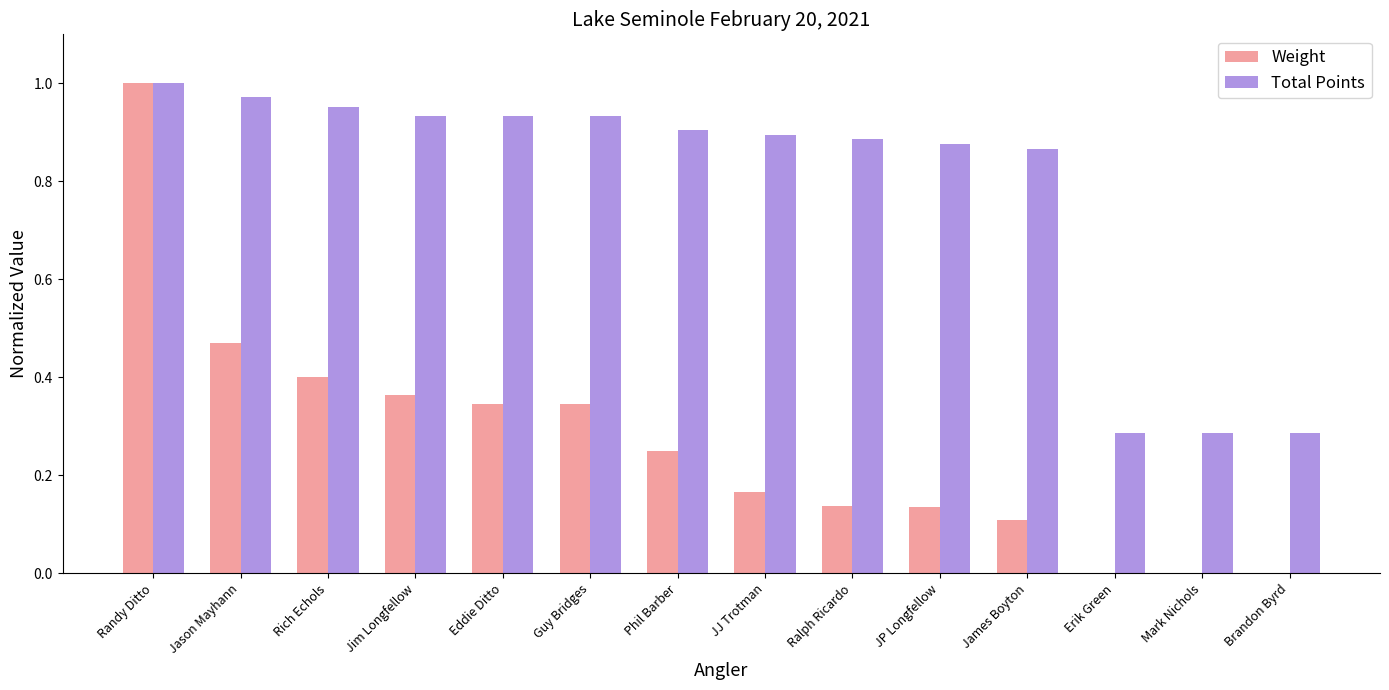

At which category is the sum across all series the highest?

Randy Ditto